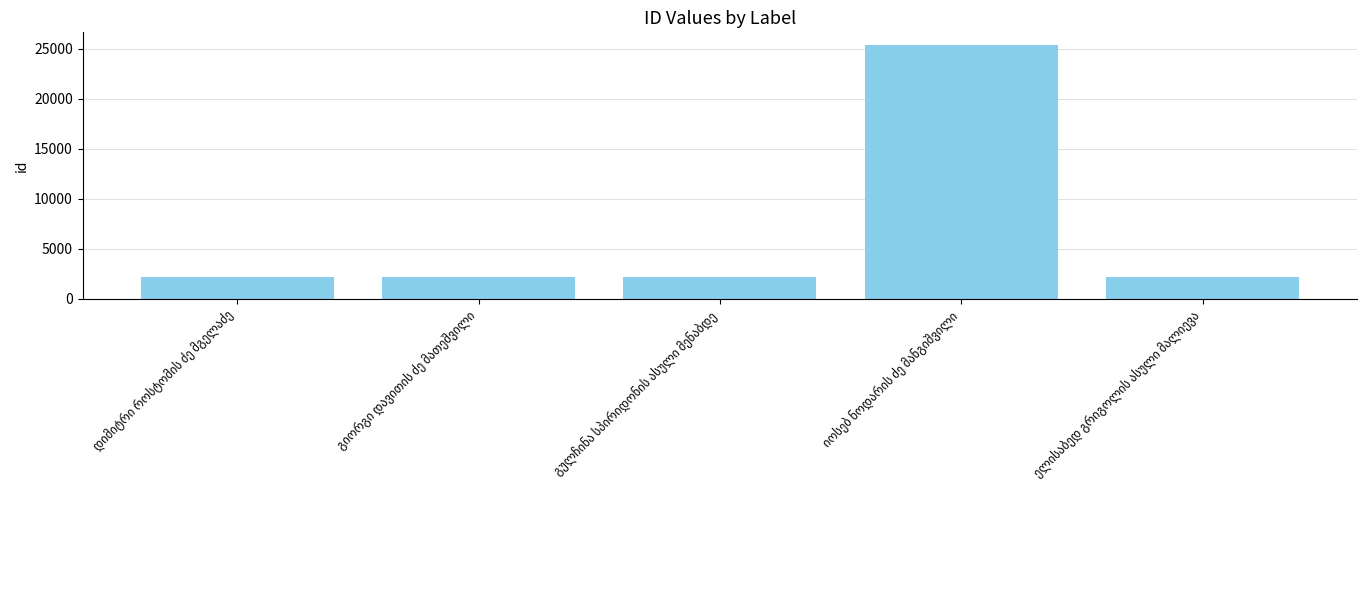

What is the difference between the maximum and minimum values?

23155